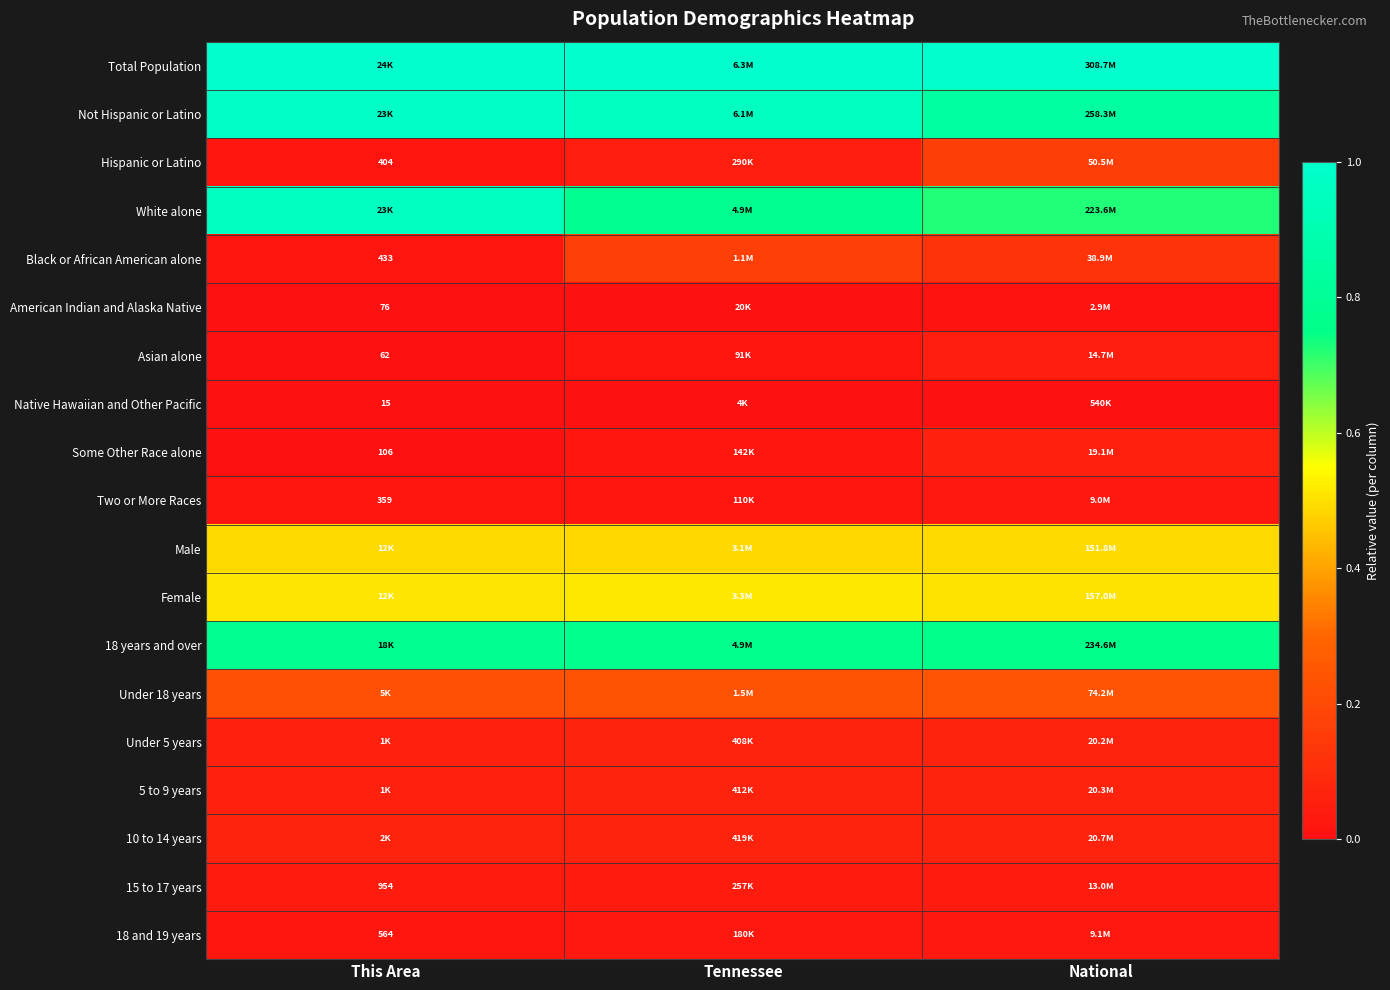

Which category has the lowest value across all series?

This Area